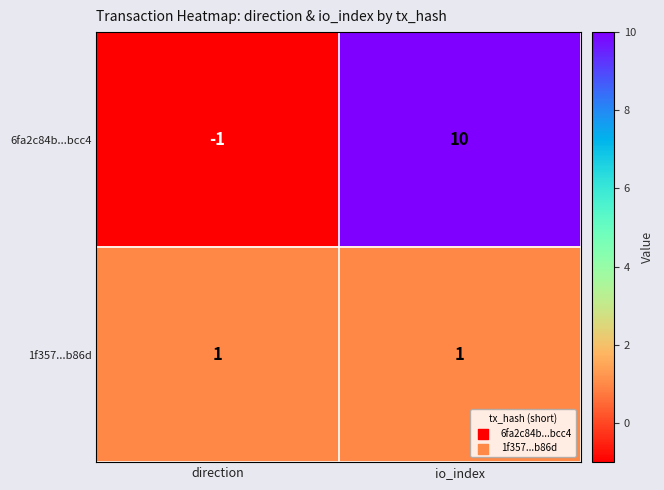

True or false: 1f357...b86d has a value of 2 at direction.

False